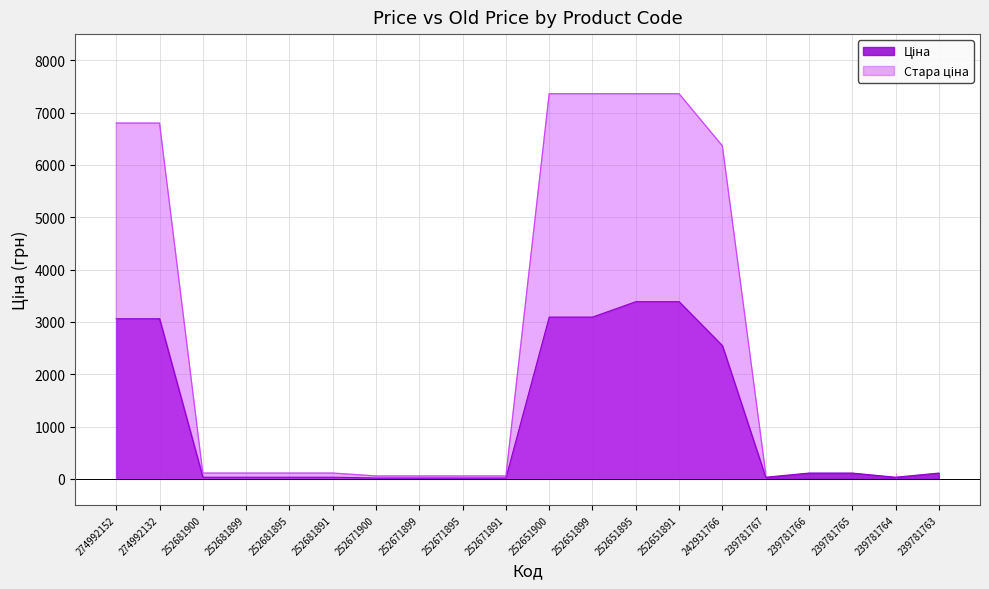

What is the difference between the maximum and minimum values?

3370.2